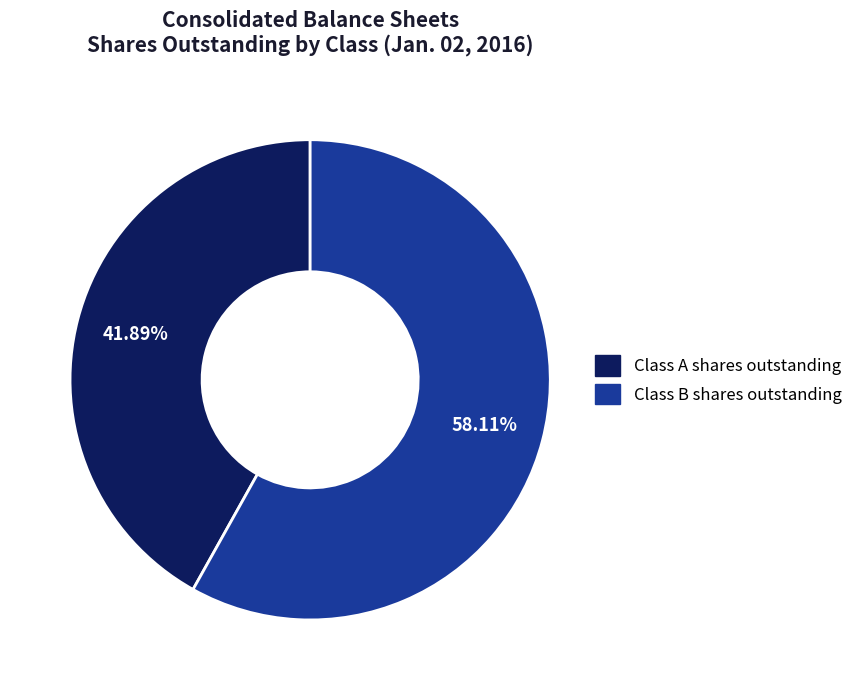

To the nearest percent, what portion does Class A shares outstanding represent?

42%